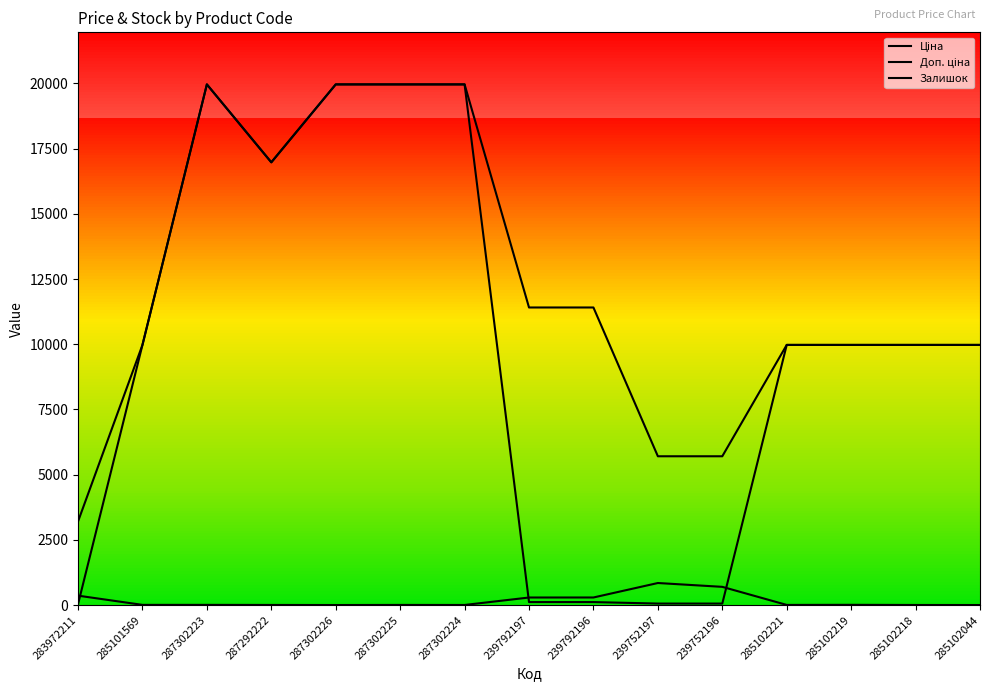

In Залишок, how many points are higher than both neighbors (excluding endpoints)?

3